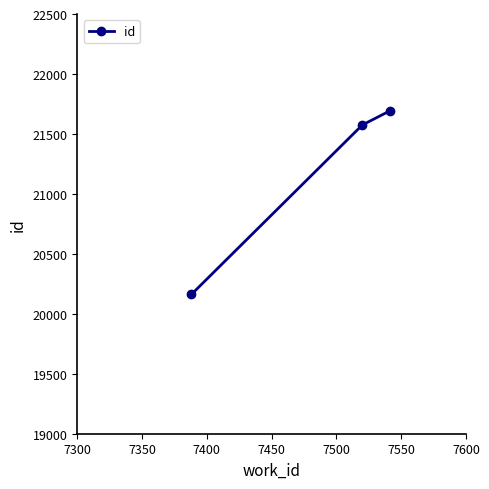

What is the sum of all values?

63427